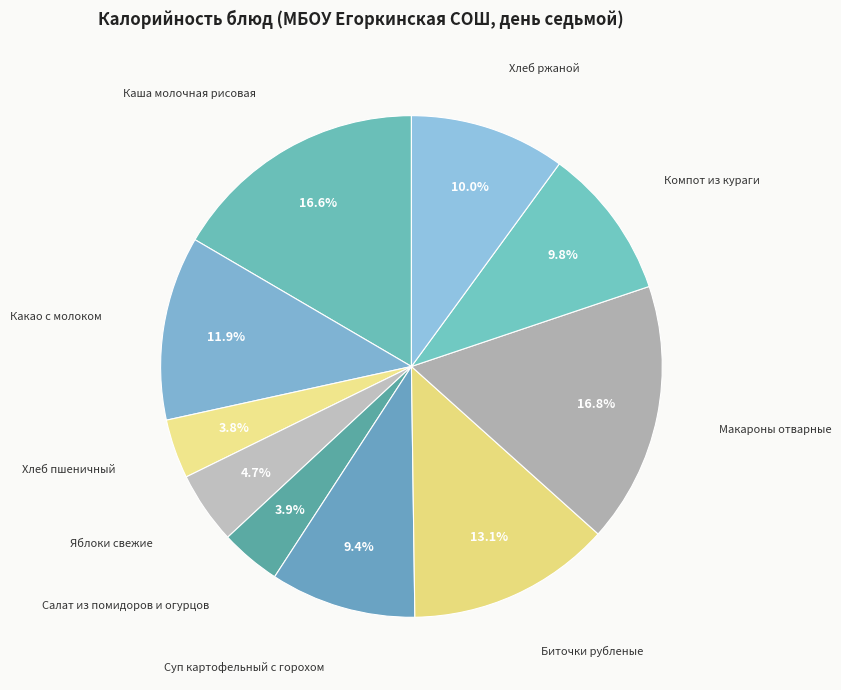

Is it true that Хлеб ржаной is 16% of the pie?

False